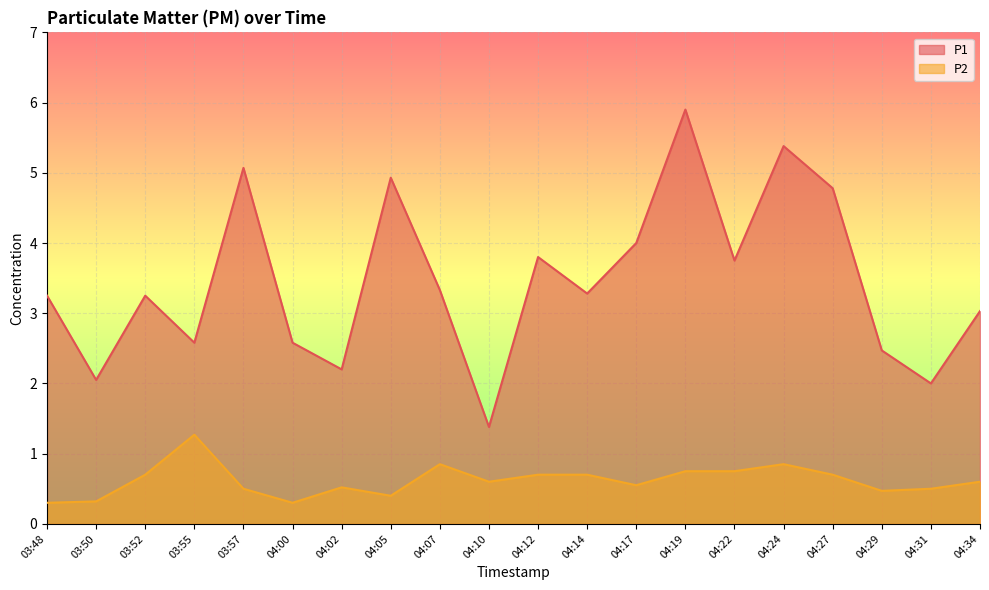

The P2 series shows 0.7 at 04:31. True or false?

False